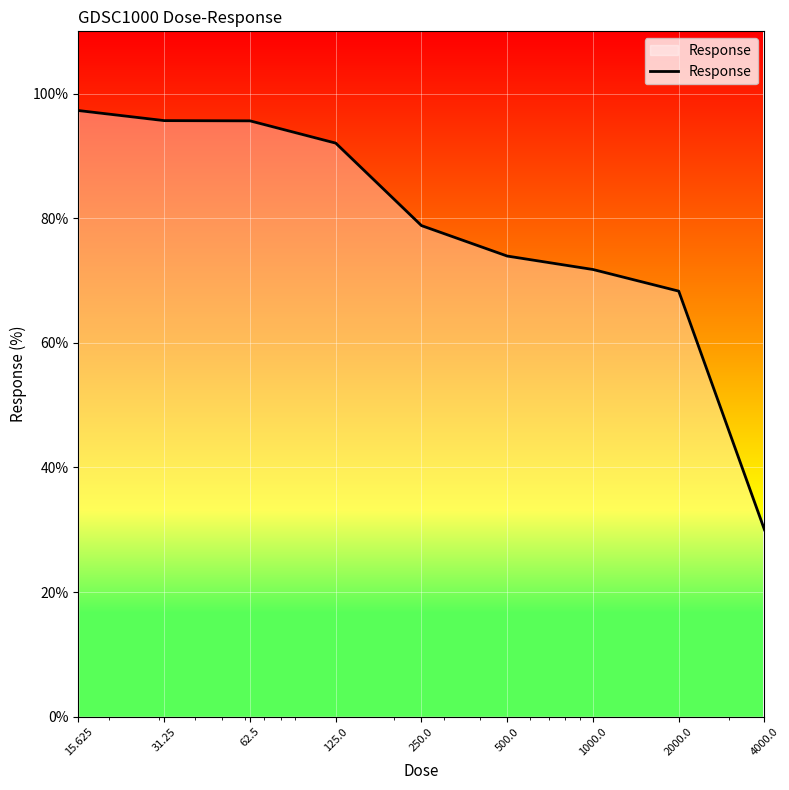

Does the chart display data point markers on the line(s)?

No